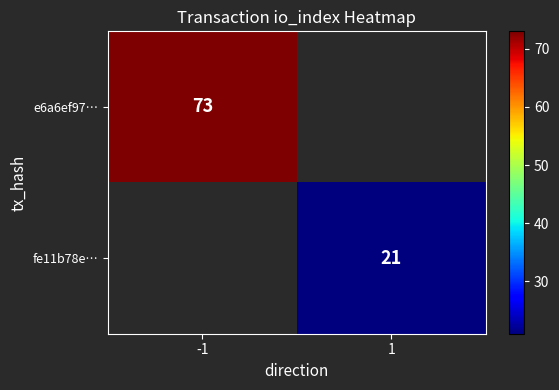

Is it true that fe11b78e… equals 21 at 1?

True